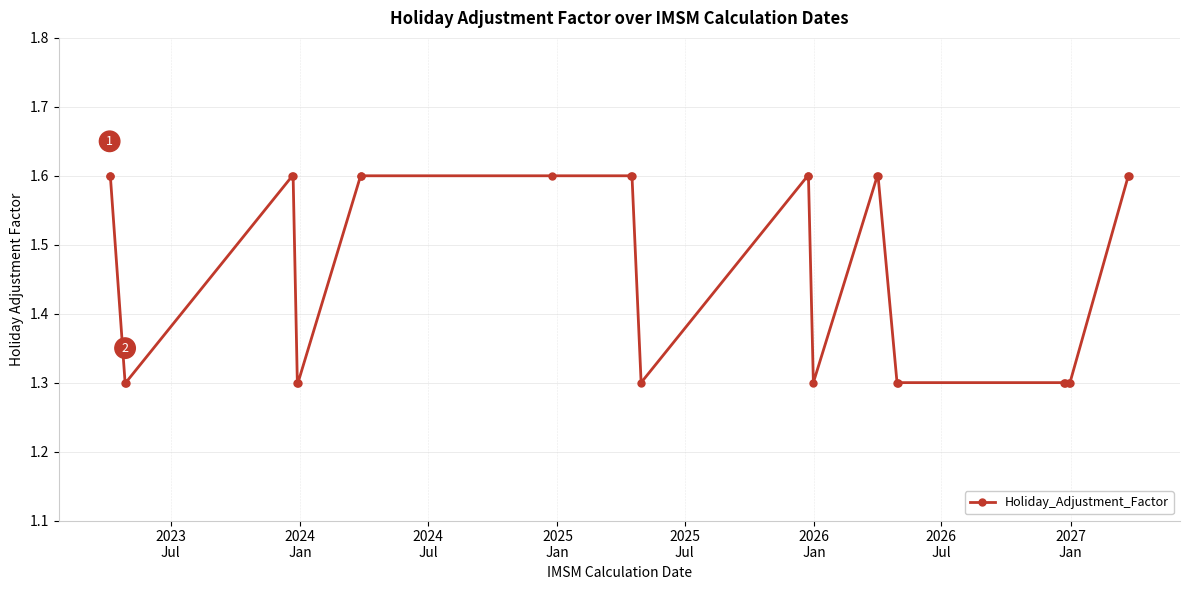

Reading left to right, list all the values displayed in this chart.

1.6	1.6	1.3	1.3	1.6	1.6	1.3	1.3	1.6	1.6	1.6	1.6	1.6	1.3	1.6	1.6	1.3	1.6	1.6	1.3	1.3	1.3	1.3	1.3	1.3	1.6	1.6